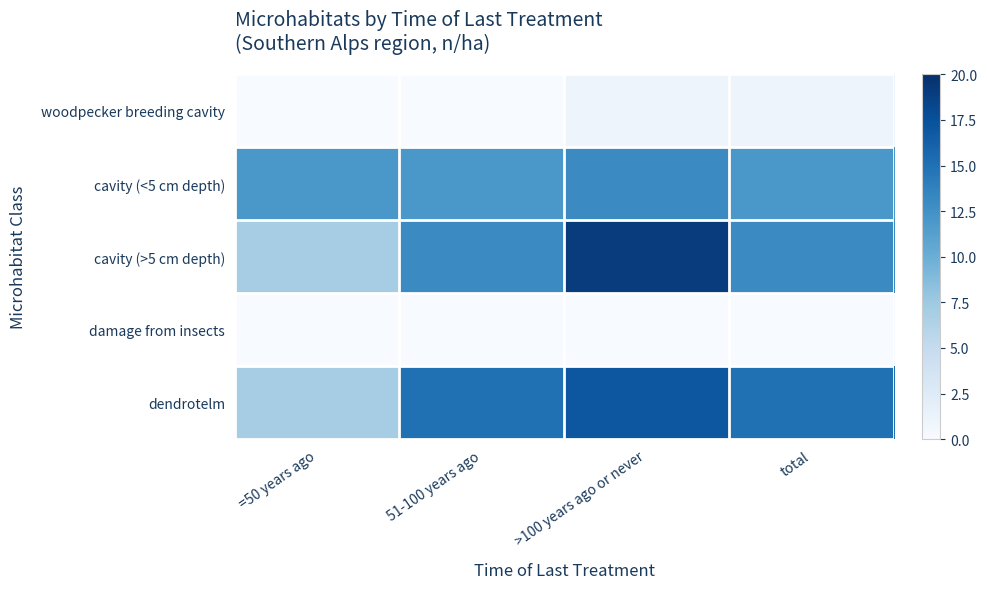

Count the number of categories in the chart.

4